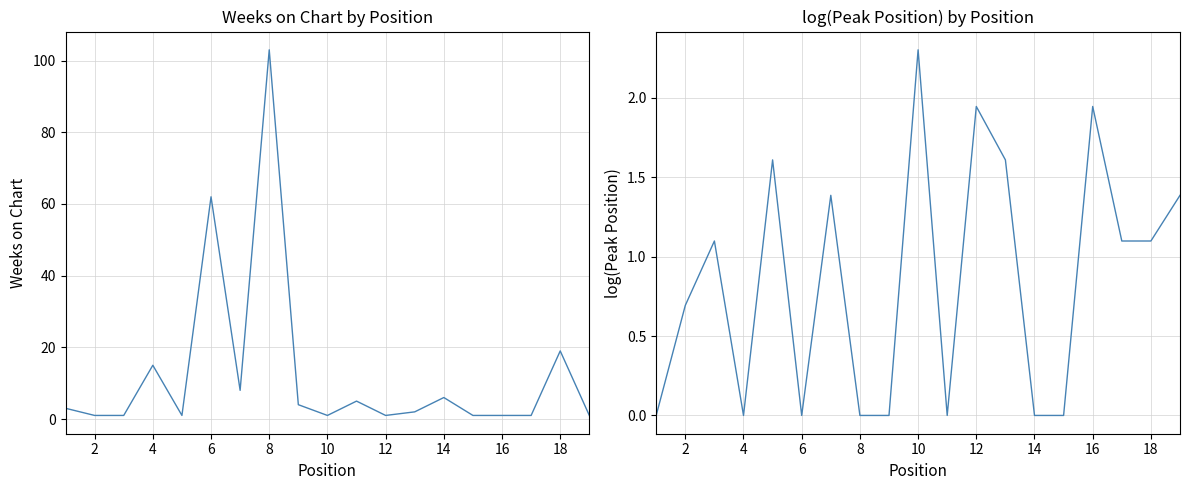

How many intersections are there between Peak Position and Weeks on Chart?

11